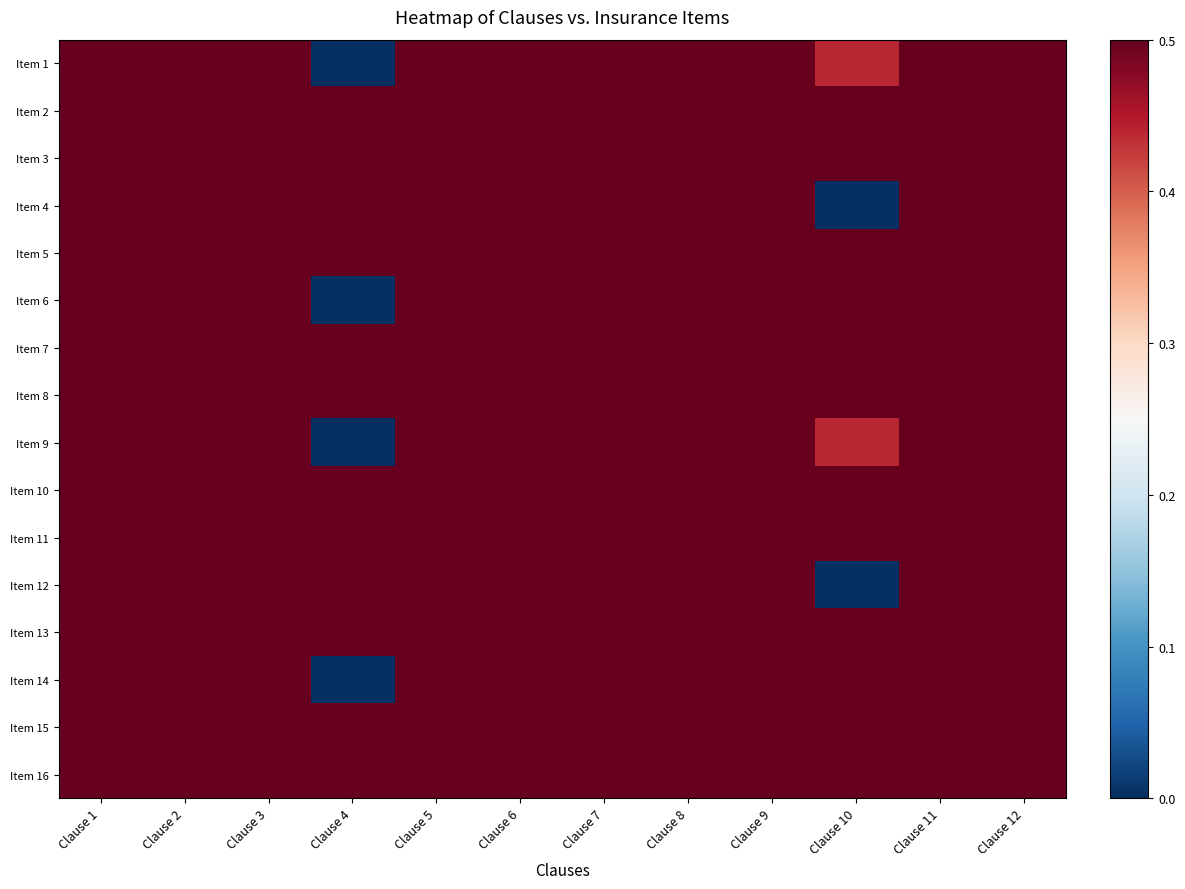

Reading left to right, transcribe all the data shown in this chart.

Item 1: Clause 1=0.9	Clause 2=1.0	Clause 3=0.9	Clause 4=0.0	Clause 5=1.0	Clause 6=0.9	Clause 7=1.0	Clause 8=0.9	Clause 9=1.0	Clause 10=0.4	Clause 11=0.9	Clause 12=1.0
Item 2: Clause 1=1.0	Clause 2=1.0	Clause 3=0.9	Clause 4=1.0	Clause 5=1.0	Clause 6=0.9	Clause 7=1.0	Clause 8=0.9	Clause 9=1.0	Clause 10=1.0	Clause 11=0.9	Clause 12=1.0
Item 3: Clause 1=0.9	Clause 2=1.0	Clause 3=0.9	Clause 4=0.9	Clause 5=1.0	Clause 6=1.0	Clause 7=0.9	Clause 8=1.0	Clause 9=0.9	Clause 10=0.9	Clause 11=1.0	Clause 12=0.9
Item 4: Clause 1=0.9	Clause 2=1.0	Clause 3=1.0	Clause 4=0.9	Clause 5=1.0	Clause 6=0.9	Clause 7=1.0	Clause 8=0.9	Clause 9=1.0	Clause 10=0.0	Clause 11=0.9	Clause 12=1.0
Item 5: Clause 1=1.0	Clause 2=1.0	Clause 3=0.9	Clause 4=1.0	Clause 5=1.0	Clause 6=0.9	Clause 7=0.9	Clause 8=1.0	Clause 9=1.0	Clause 10=1.0	Clause 11=0.9	Clause 12=1.0
Item 6: Clause 1=0.9	Clause 2=1.0	Clause 3=0.9	Clause 4=0.0	Clause 5=1.0	Clause 6=1.0	Clause 7=1.0	Clause 8=0.9	Clause 9=0.9	Clause 10=0.9	Clause 11=1.0	Clause 12=0.9
Item 7: Clause 1=0.9	Clause 2=1.0	Clause 3=0.9	Clause 4=0.9	Clause 5=1.0	Clause 6=0.9	Clause 7=1.0	Clause 8=0.9	Clause 9=1.0	Clause 10=1.0	Clause 11=0.9	Clause 12=1.0
Item 8: Clause 1=0.9	Clause 2=0.9	Clause 3=1.0	Clause 4=0.9	Clause 5=1.0	Clause 6=1.0	Clause 7=0.9	Clause 8=1.0	Clause 9=0.9	Clause 10=0.9	Clause 11=1.0	Clause 12=0.9
Item 9: Clause 1=0.9	Clause 2=1.0	Clause 3=0.9	Clause 4=0.0	Clause 5=1.0	Clause 6=0.9	Clause 7=1.0	Clause 8=0.9	Clause 9=1.0	Clause 10=0.4	Clause 11=0.9	Clause 12=1.0
Item 10: Clause 1=1.0	Clause 2=1.0	Clause 3=0.9	Clause 4=1.0	Clause 5=1.0	Clause 6=0.9	Clause 7=1.0	Clause 8=0.9	Clause 9=1.0	Clause 10=1.0	Clause 11=0.9	Clause 12=1.0
Item 11: Clause 1=0.9	Clause 2=1.0	Clause 3=0.9	Clause 4=0.9	Clause 5=1.0	Clause 6=1.0	Clause 7=0.9	Clause 8=1.0	Clause 9=0.9	Clause 10=0.9	Clause 11=1.0	Clause 12=0.9
Item 12: Clause 1=1.0	Clause 2=0.9	Clause 3=1.0	Clause 4=0.9	Clause 5=1.0	Clause 6=0.9	Clause 7=1.0	Clause 8=0.9	Clause 9=1.0	Clause 10=0.0	Clause 11=0.9	Clause 12=1.0
Item 13: Clause 1=0.9	Clause 2=1.0	Clause 3=0.9	Clause 4=1.0	Clause 5=1.0	Clause 6=0.9	Clause 7=0.9	Clause 8=1.0	Clause 9=1.0	Clause 10=1.0	Clause 11=0.9	Clause 12=1.0
Item 14: Clause 1=0.9	Clause 2=1.0	Clause 3=0.9	Clause 4=0.0	Clause 5=1.0	Clause 6=1.0	Clause 7=1.0	Clause 8=0.9	Clause 9=0.9	Clause 10=0.9	Clause 11=1.0	Clause 12=0.9
Item 15: Clause 1=1.0	Clause 2=0.9	Clause 3=1.0	Clause 4=0.9	Clause 5=1.0	Clause 6=0.9	Clause 7=1.0	Clause 8=0.9	Clause 9=1.0	Clause 10=1.0	Clause 11=0.9	Clause 12=1.0
Item 16: Clause 1=0.9	Clause 2=1.0	Clause 3=0.9	Clause 4=0.9	Clause 5=1.0	Clause 6=0.9	Clause 7=0.9	Clause 8=1.0	Clause 9=0.9	Clause 10=0.9	Clause 11=1.0	Clause 12=0.9